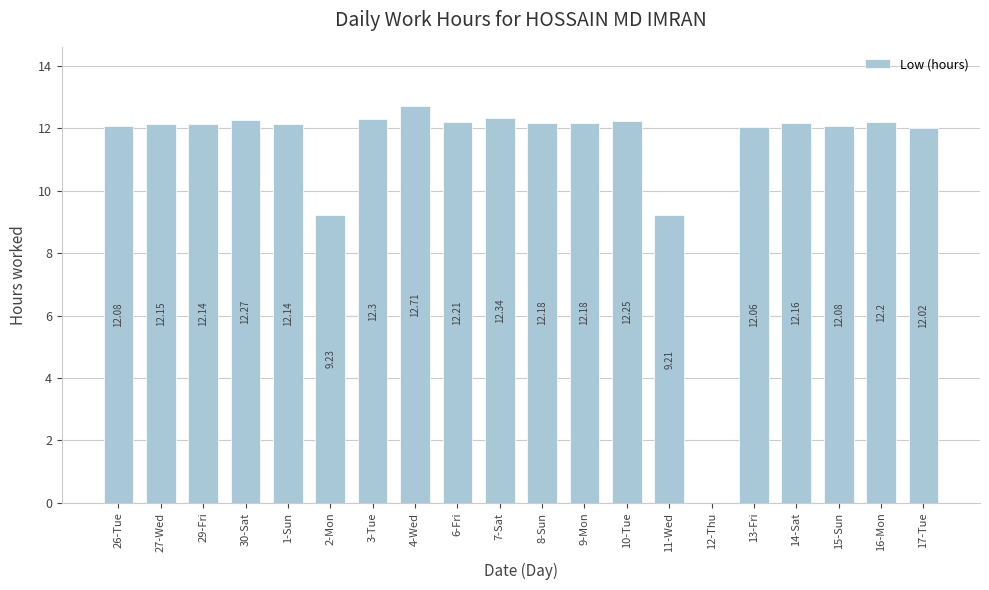

How many values are above zero?

19